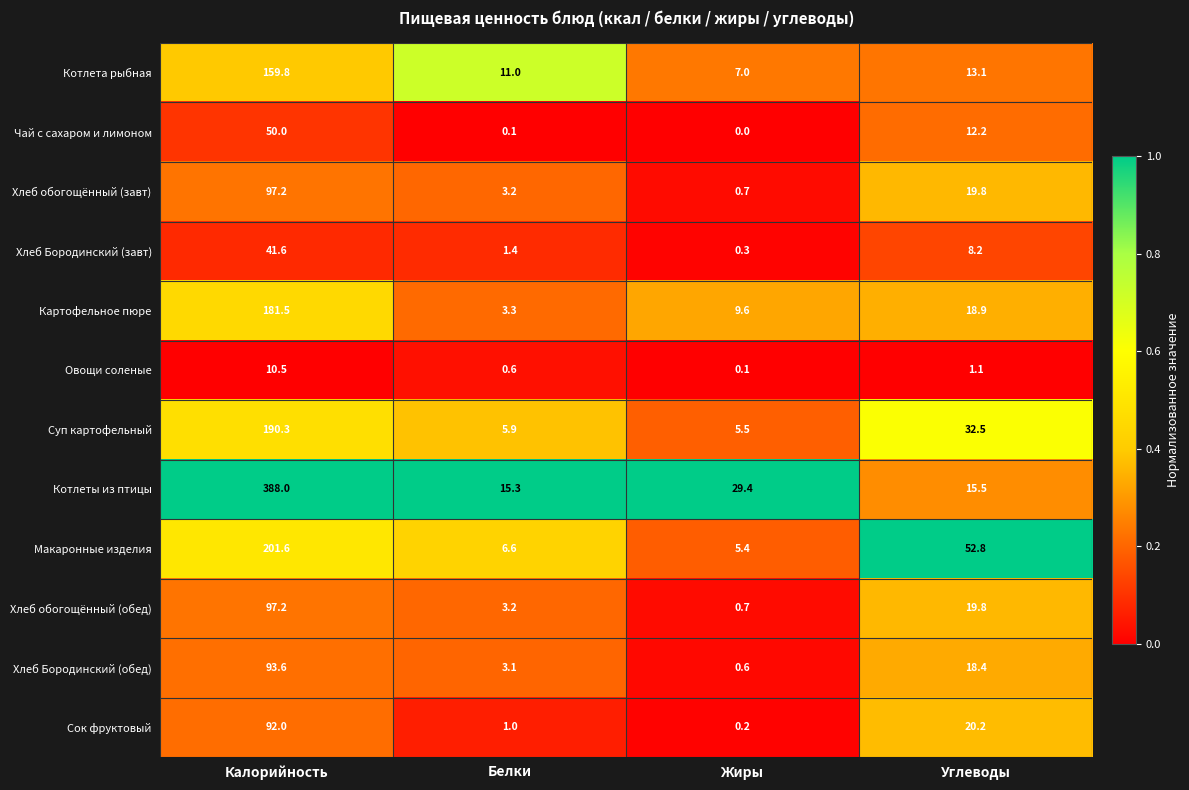

How many series are shown in this chart?

12